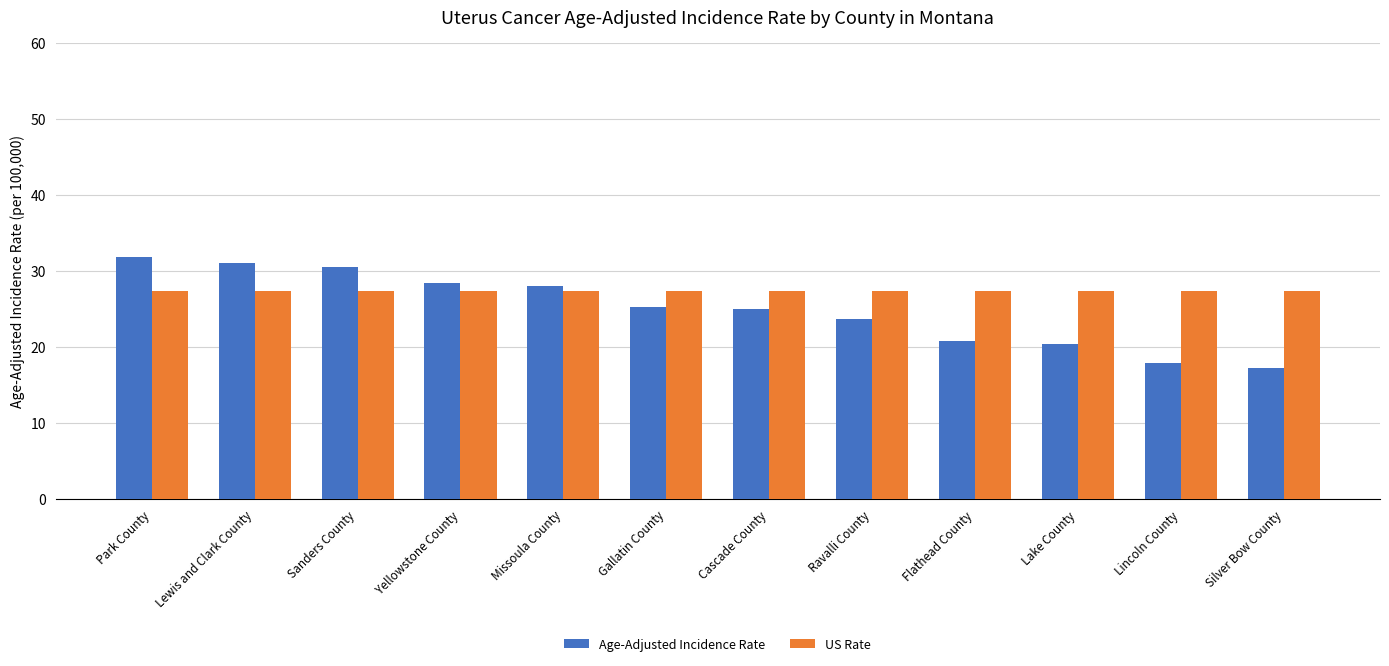

Which series changed the most between Sanders County and Flathead County?

Age-Adjusted Incidence Rate